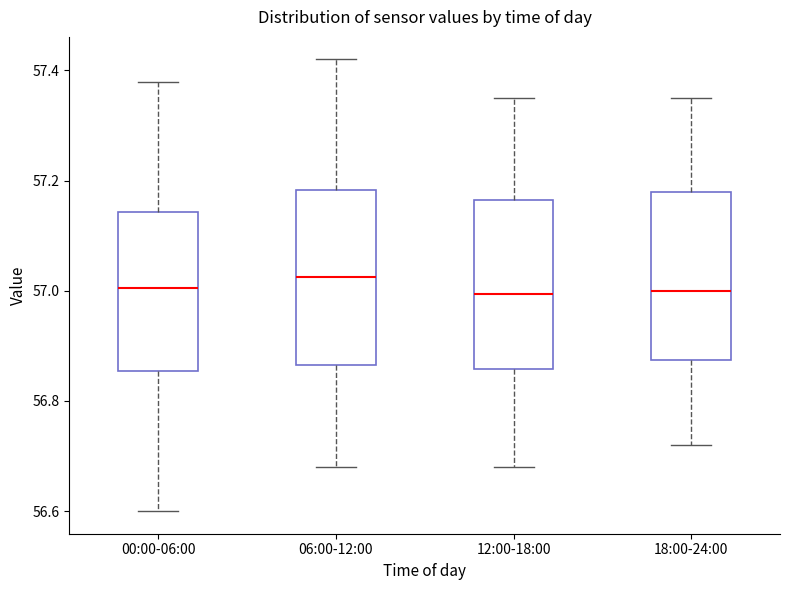

Reading left to right, read every box against the y-axis: the position of its median line, the range the box covers, and the ends of its whiskers. The values are not printed on the chart, so give them approximately, as read against the axis.

00:00-06:00: median 57.00, box 56.86 to 57.14, whiskers 56.60 to 57.38
06:00-12:00: median 57.02, box 56.86 to 57.18, whiskers 56.68 to 57.42
12:00-18:00: median 57.00, box 56.86 to 57.16, whiskers 56.68 to 57.36
18:00-24:00: median 57.00, box 56.88 to 57.18, whiskers 56.72 to 57.36